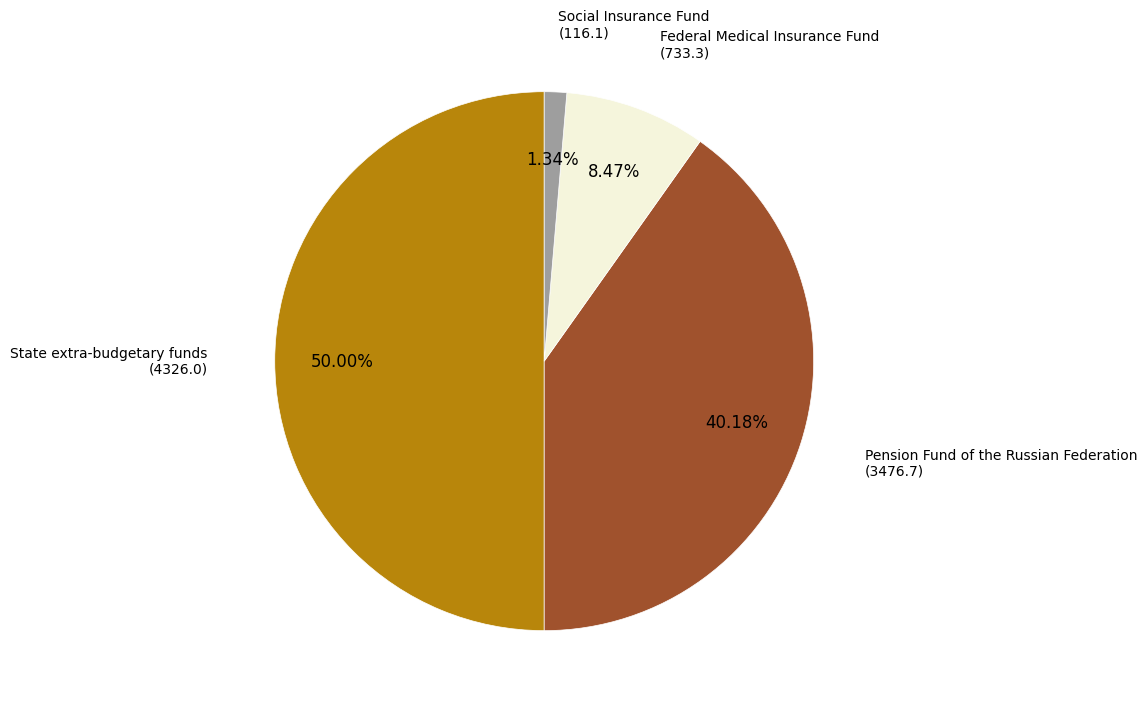

To the nearest percent, what is the difference between the State extra-budgetary funds and Federal Medical Insurance Fund slice percentages?

42%